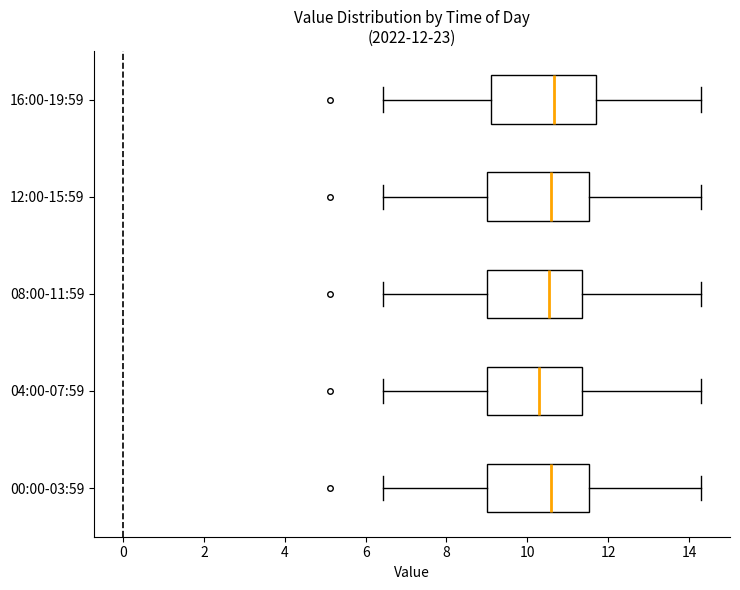

Which box has the furthest to the left median line?

04:00-07:59